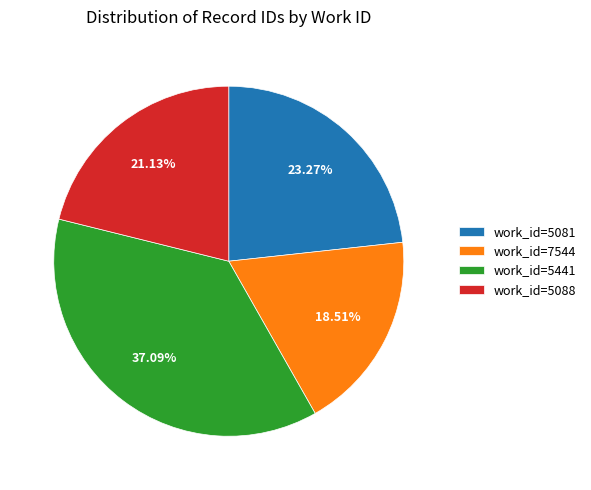

Do work_id=5081 and work_id=5088 together represent more than half of the pie?

No